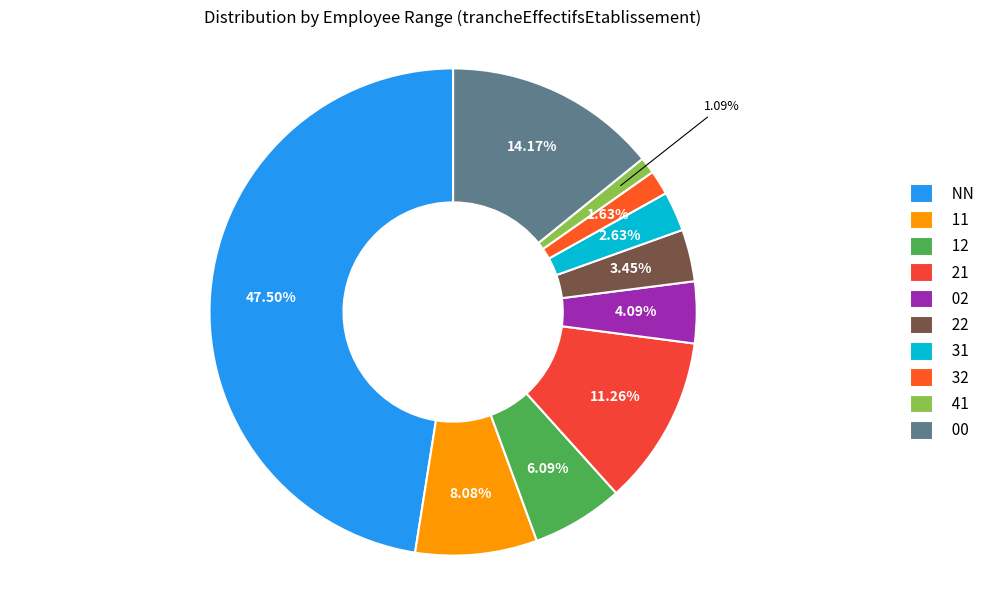

Is it true that NN is 59% of the pie?

False